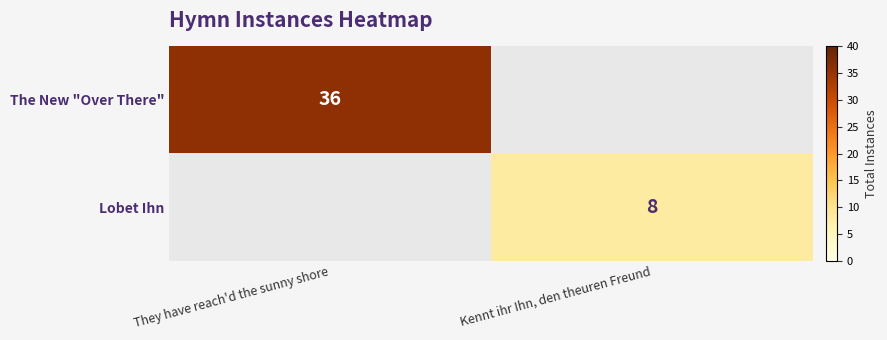

The Lobet Ihn series shows 5 at Kennt ihr Ihn, den theuren Freund. True or false?

False